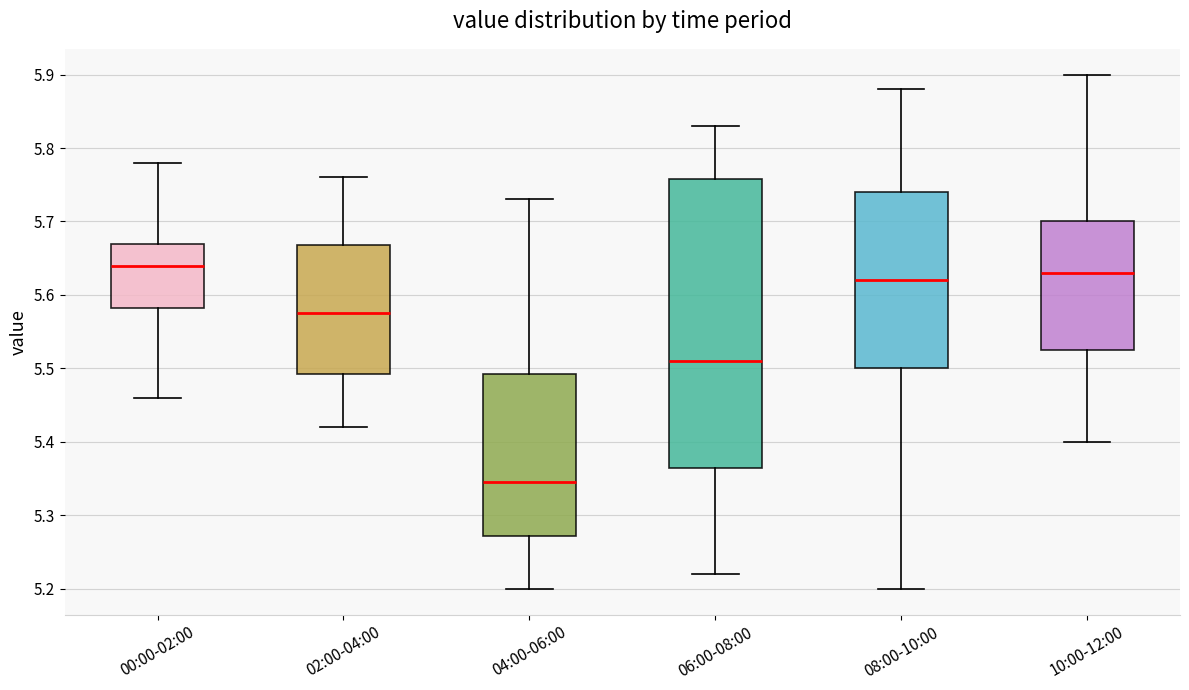

Reading left to right, read every box against the y-axis: the position of its median line, the range the box covers, and the ends of its whiskers. The values are not printed on the chart, so give them approximately, as read against the axis.

00:00-02:00: median 5.64, box 5.58 to 5.67, whiskers 5.46 to 5.78
02:00-04:00: median 5.58, box 5.49 to 5.67, whiskers 5.42 to 5.76
04:00-06:00: median 5.35, box 5.27 to 5.49, whiskers 5.20 to 5.73
06:00-08:00: median 5.51, box 5.37 to 5.76, whiskers 5.22 to 5.83
08:00-10:00: median 5.62, box 5.50 to 5.74, whiskers 5.20 to 5.88
10:00-12:00: median 5.63, box 5.53 to 5.70, whiskers 5.40 to 5.90